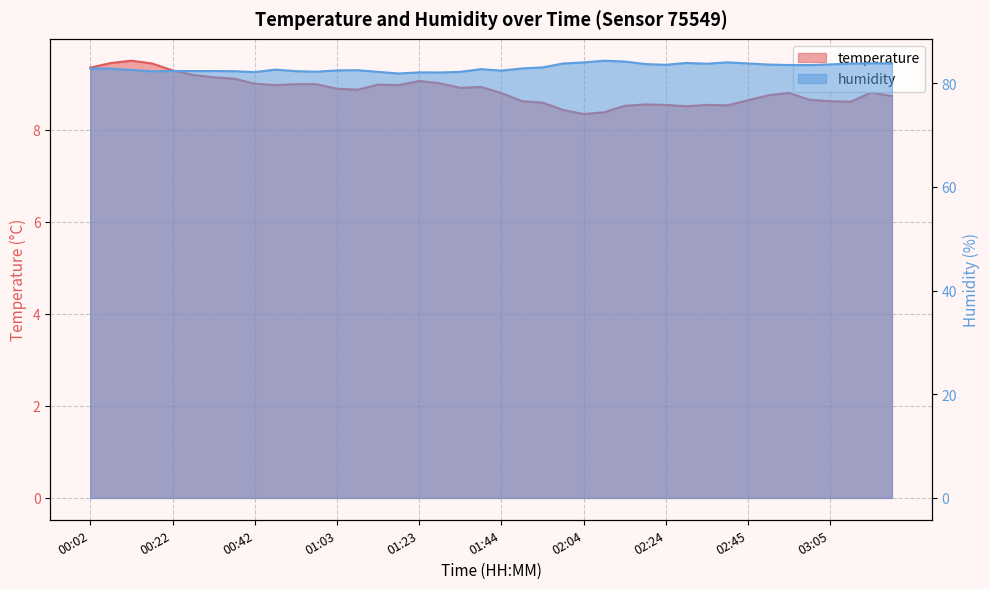

True or false: humidity and temperature cross at least once.

False